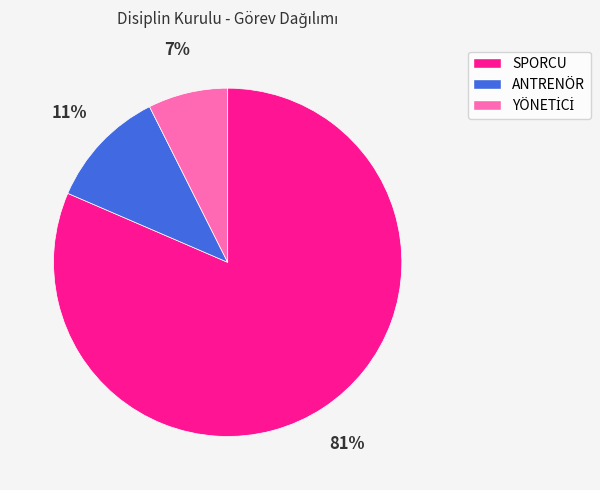

Between SPORCU and ANTRENÖR, which is larger?

SPORCU